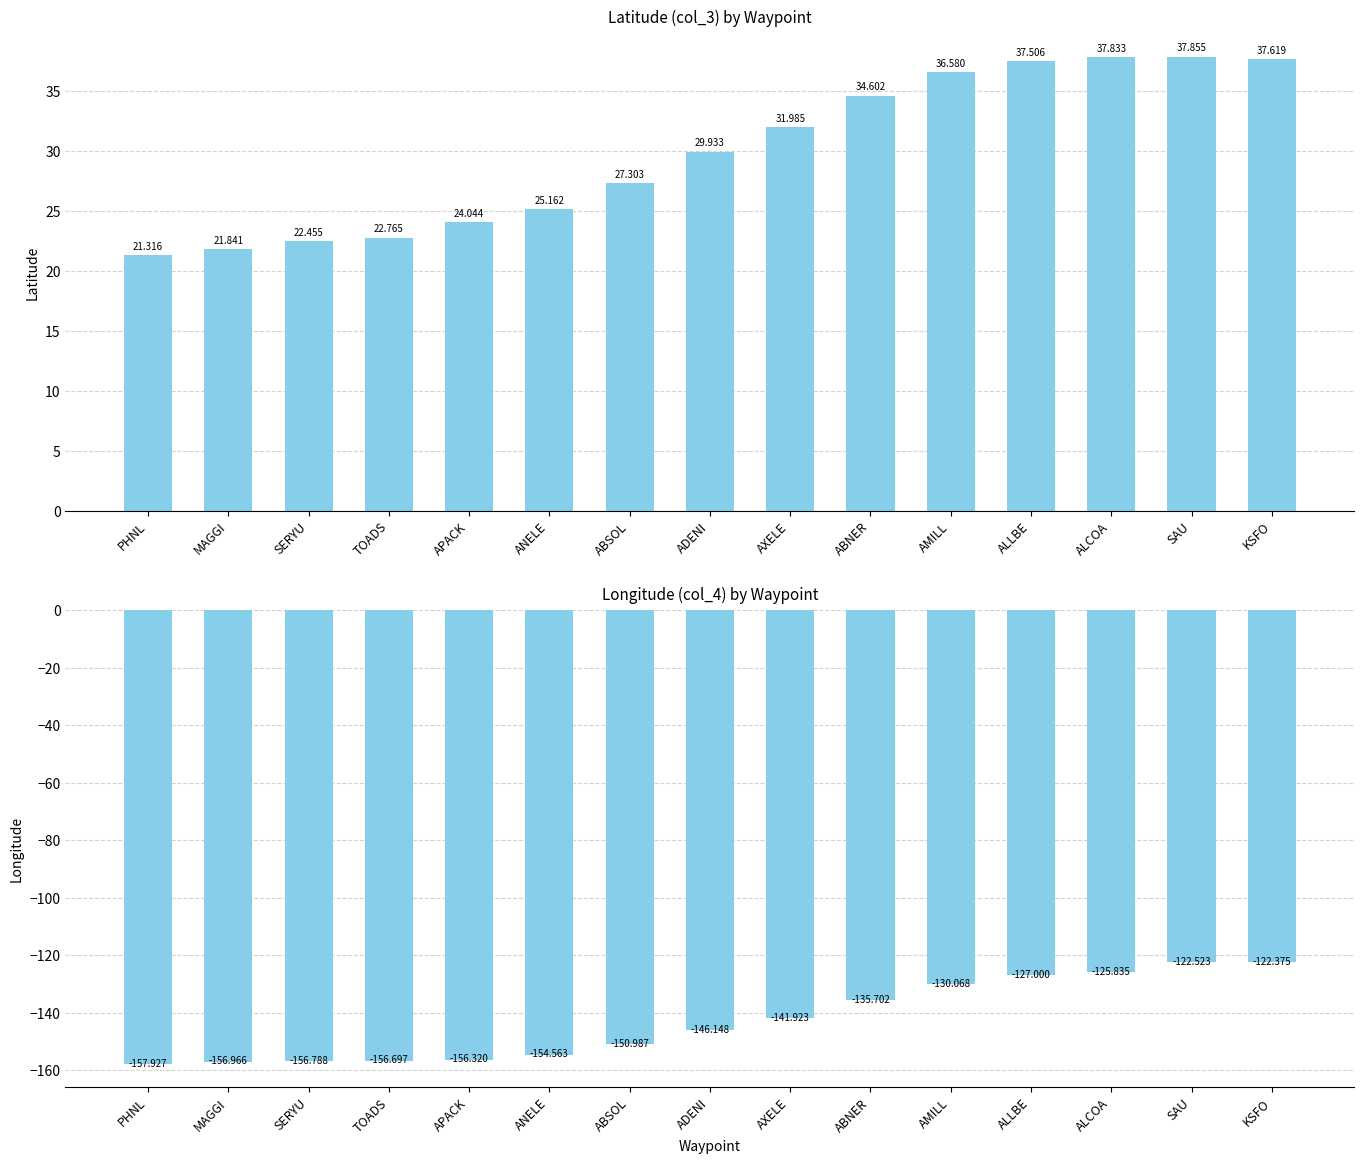

What position from the left is ADENI?

8